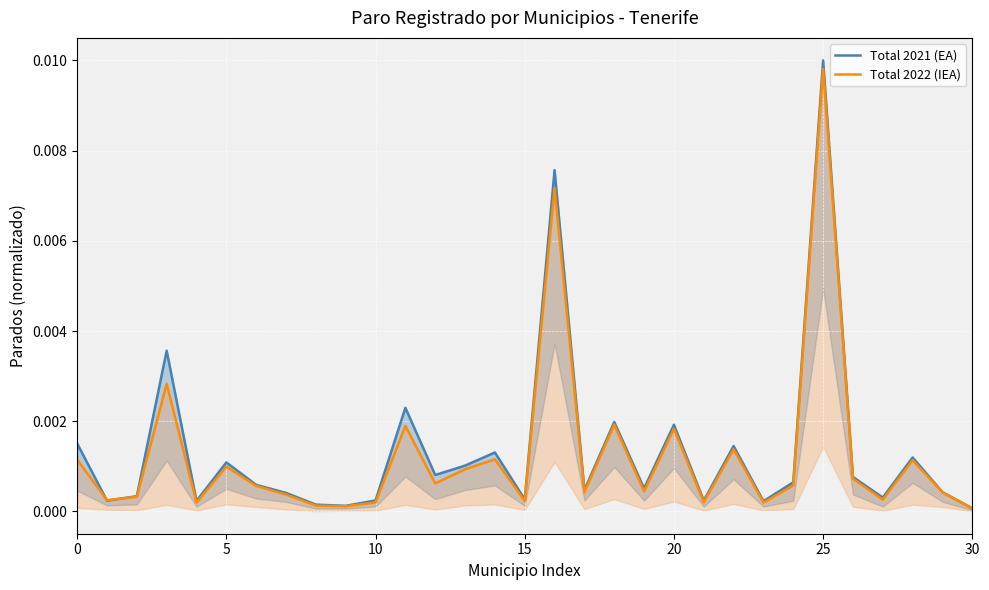

How many intersections are there between Total 2021 (EA) and Total 2022 (IEA)?

2